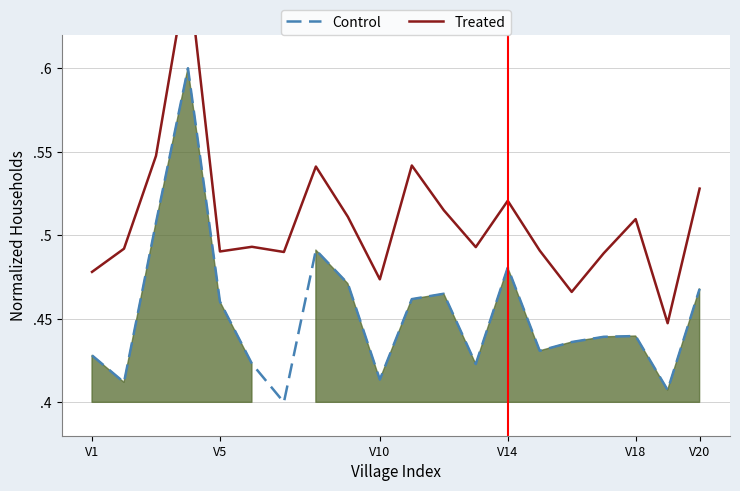

In Treated, how many points are lower than both neighbors (excluding endpoints)?

6